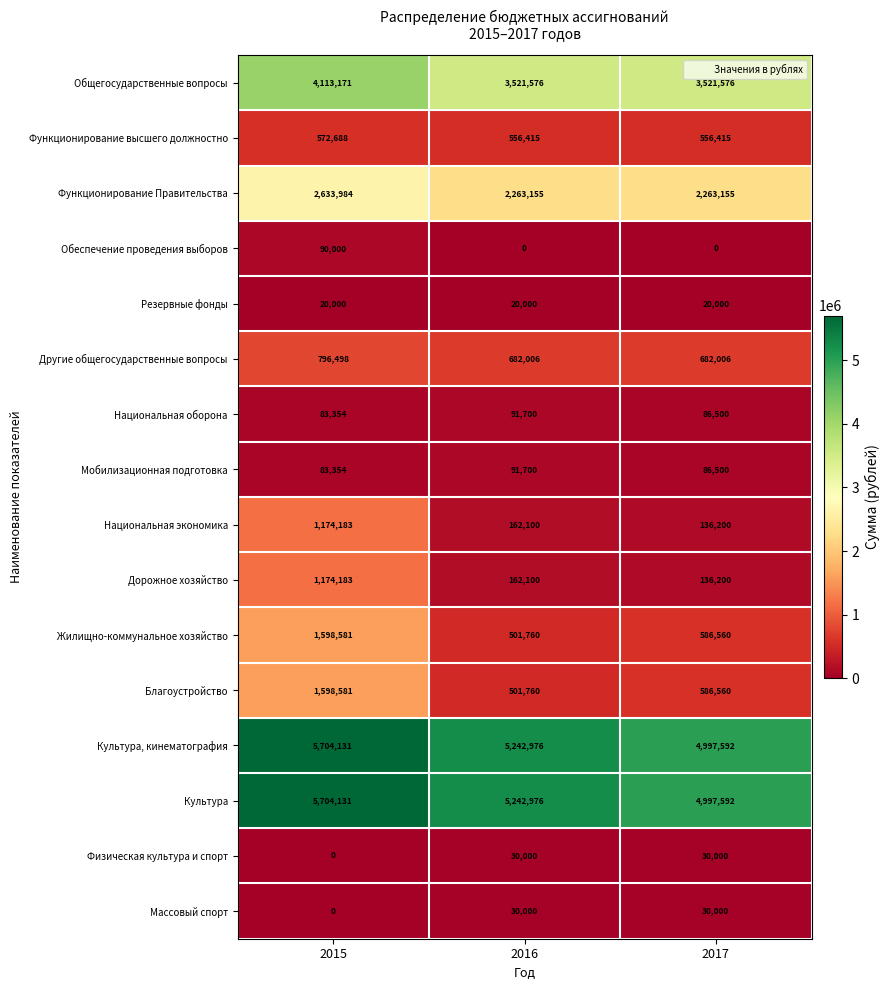

At how many categories does at least one series exceed 1670394?

3